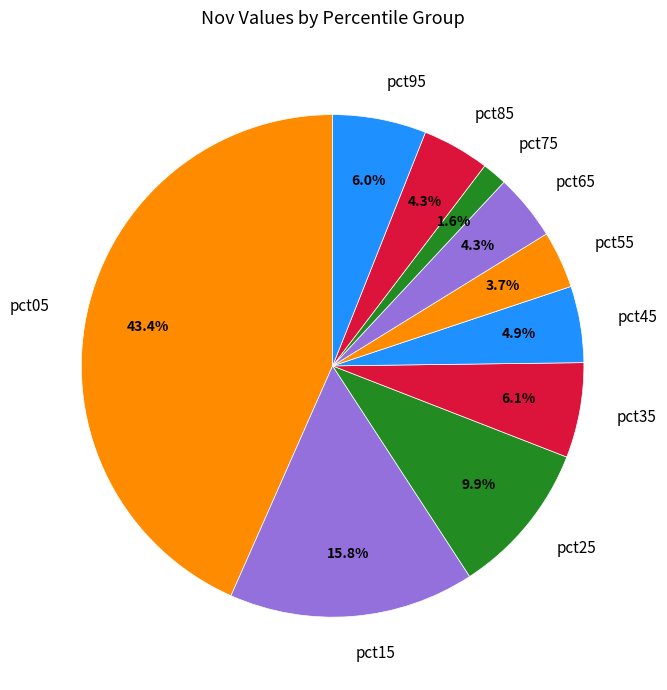

Between pct55 and pct15, which is larger?

pct15